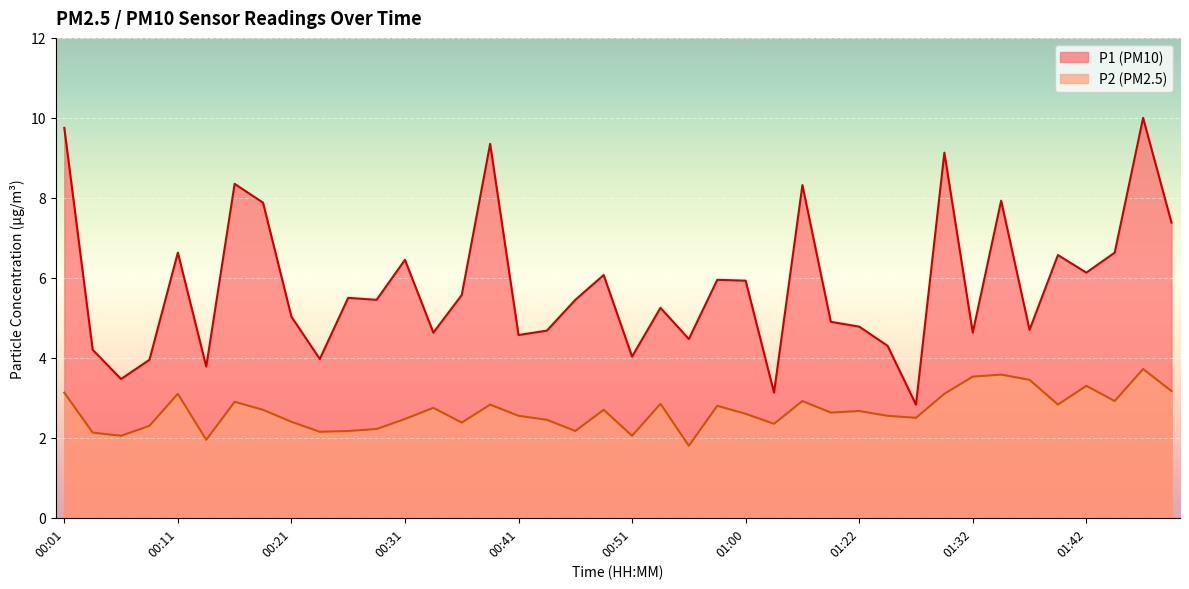

The P1 series shows 7.4 at 01:50. True or false?

True